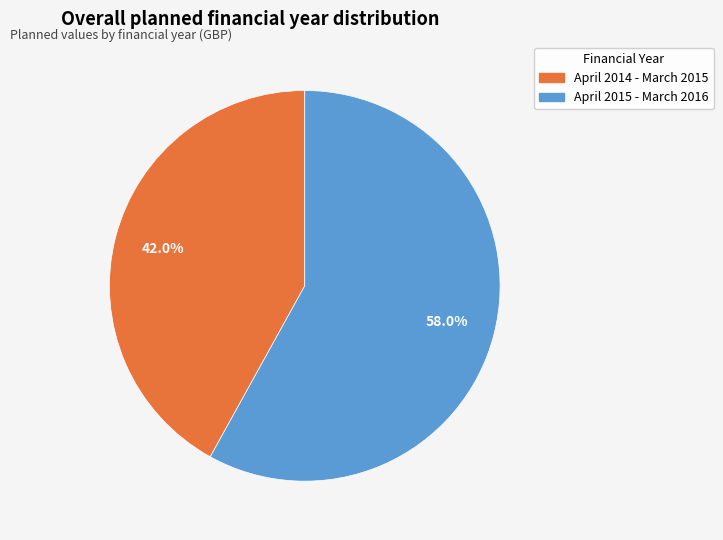

To the nearest percent, what is the difference between the largest and smallest slice percentages?

16%